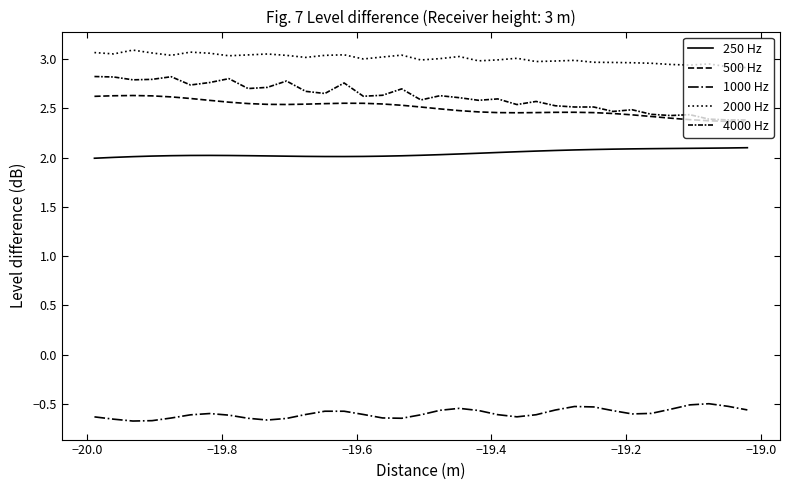

Does the chart display data point markers on the line(s)?

No